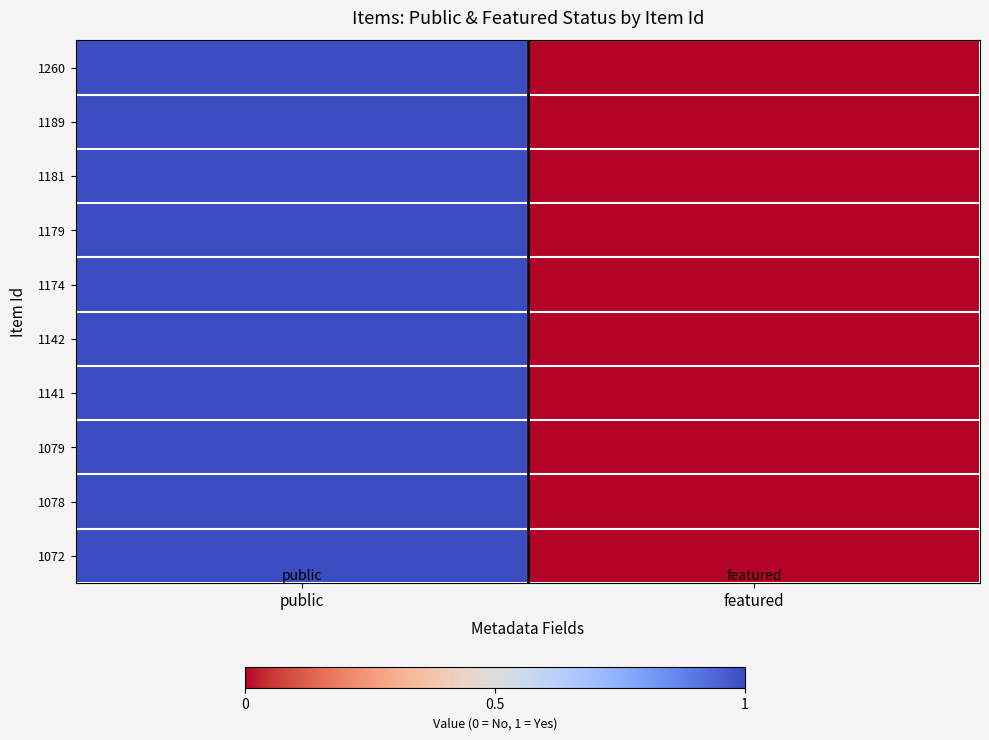

Reading left to right, list all the values displayed in this chart.

1260: public=1	featured=0
1189: public=1	featured=0
1181: public=1	featured=0
1179: public=1	featured=0
1174: public=1	featured=0
1142: public=1	featured=0
1141: public=1	featured=0
1079: public=1	featured=0
1078: public=1	featured=0
1072: public=1	featured=0